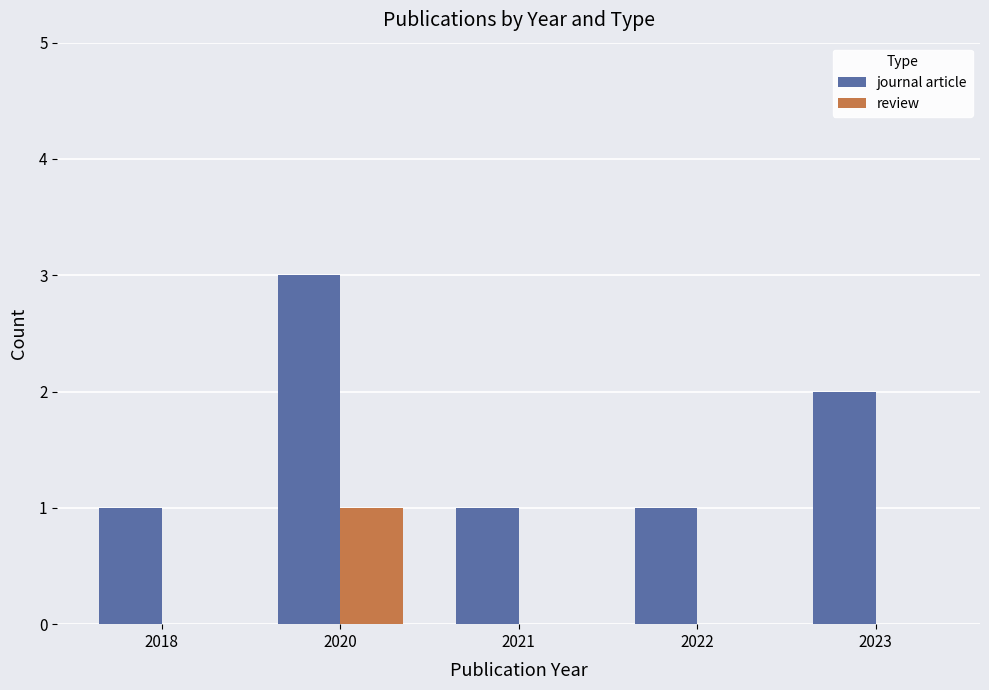

Reading left to right, extract all data points from this chart.

journal article: 1	3	1	1	2
review: 0	1	0	0	0